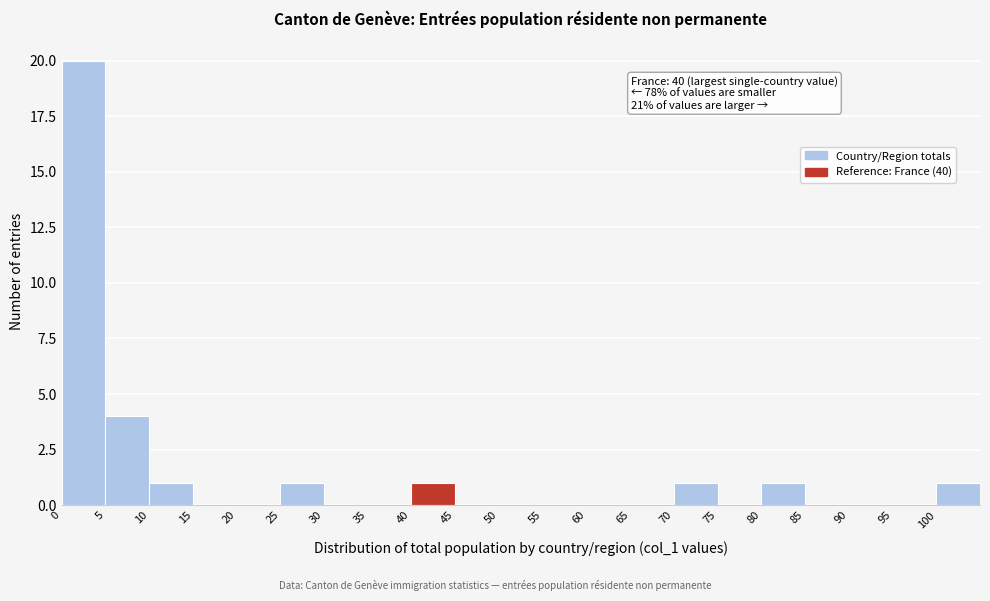

Which range on the x-axis has the tallest bar?

0 to 5